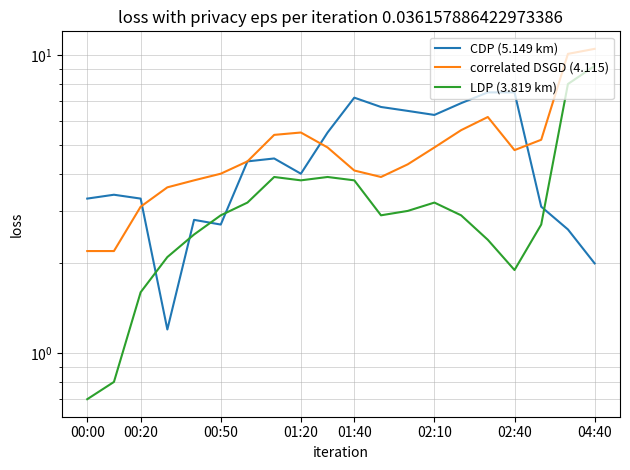

What position from the right is 9?

11